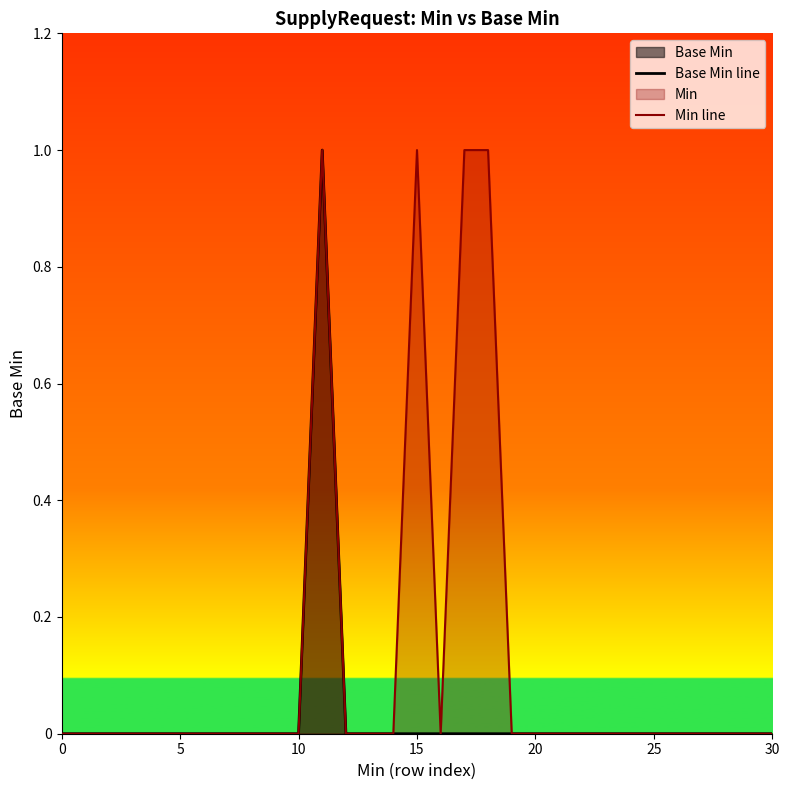

Which series has the largest range (max minus min)?

Base Min line